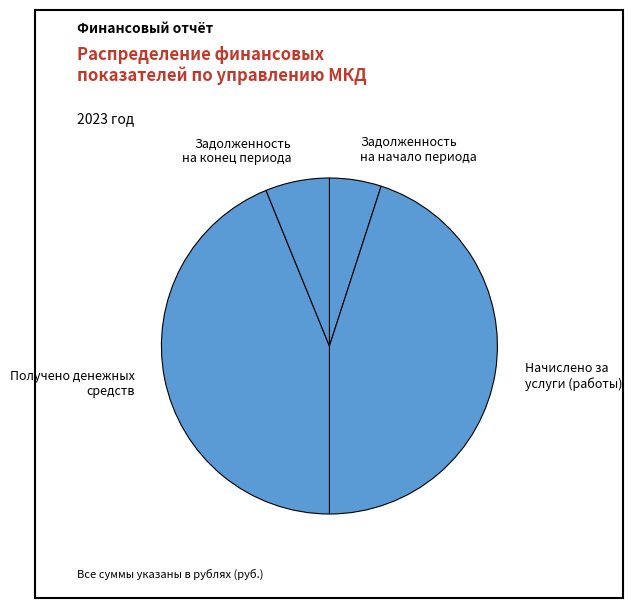

What is the largest slice in the pie chart?

Начислено за услуги (работы)